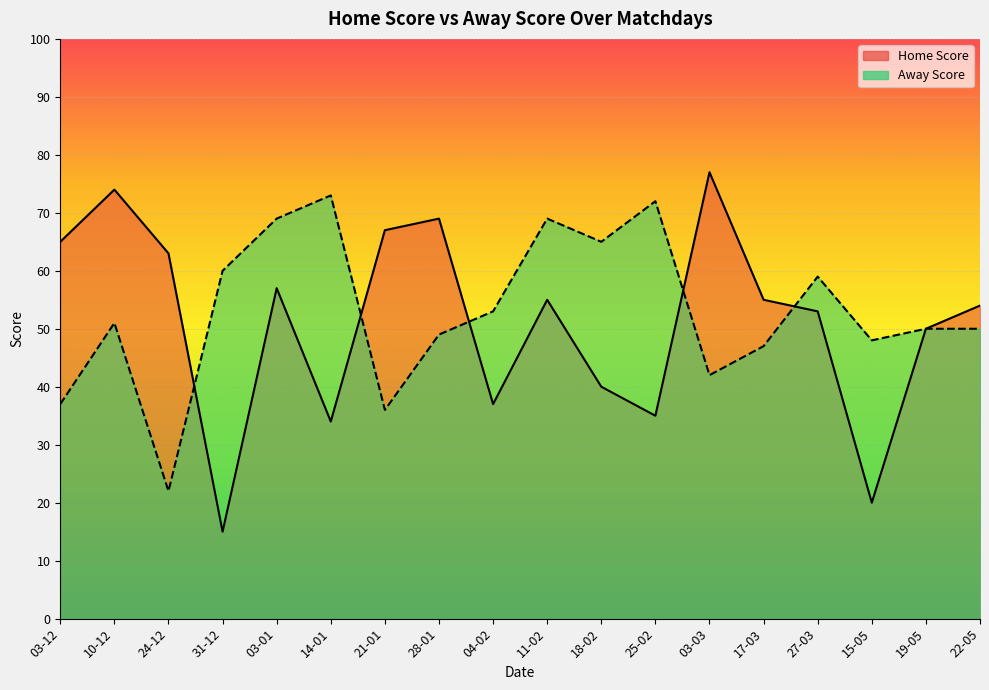

True or false: Home Score and Away Score intersect in this chart.

True